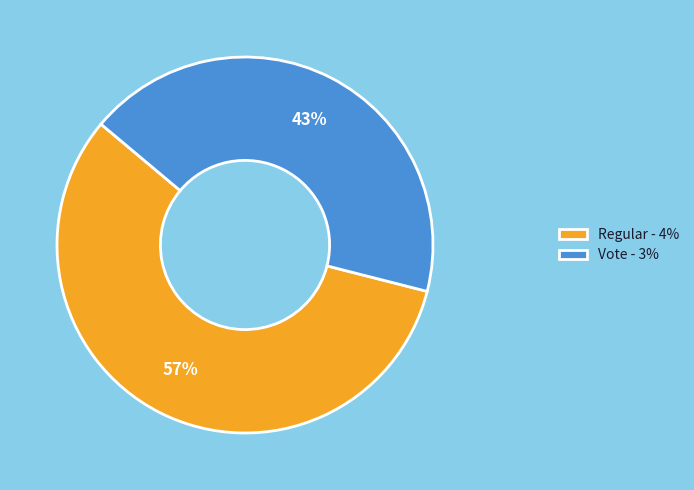

Which has a higher value, Vote - 3% or Regular - 4%?

Regular - 4%